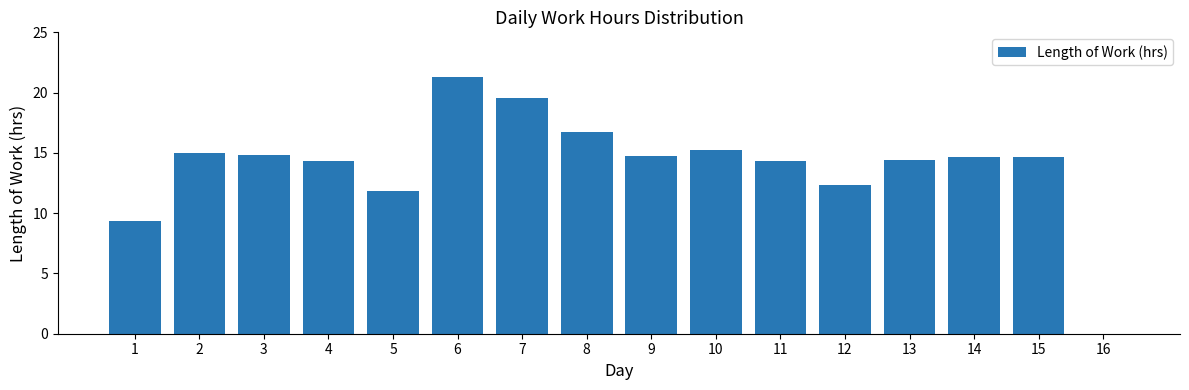

Approximately how many times larger is the value at 15 compared to 13?

1.0